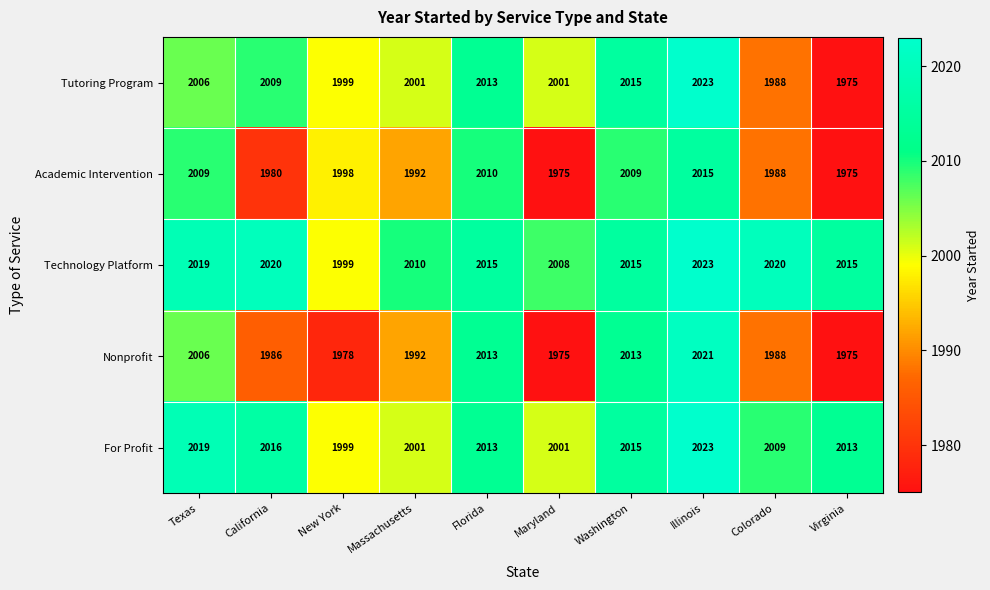

Where does the For Profit series first go above 2013?

Texas